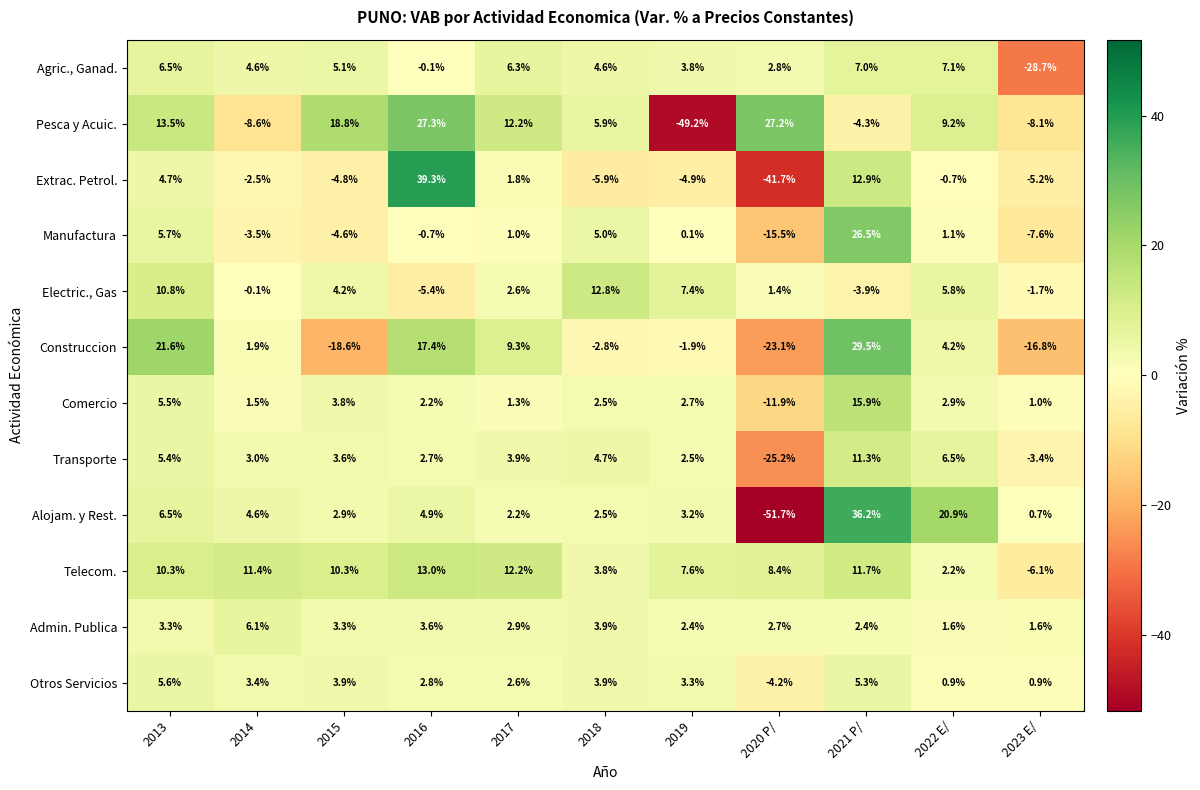

Which series has the widest spread of values?

Alojam. y Rest.